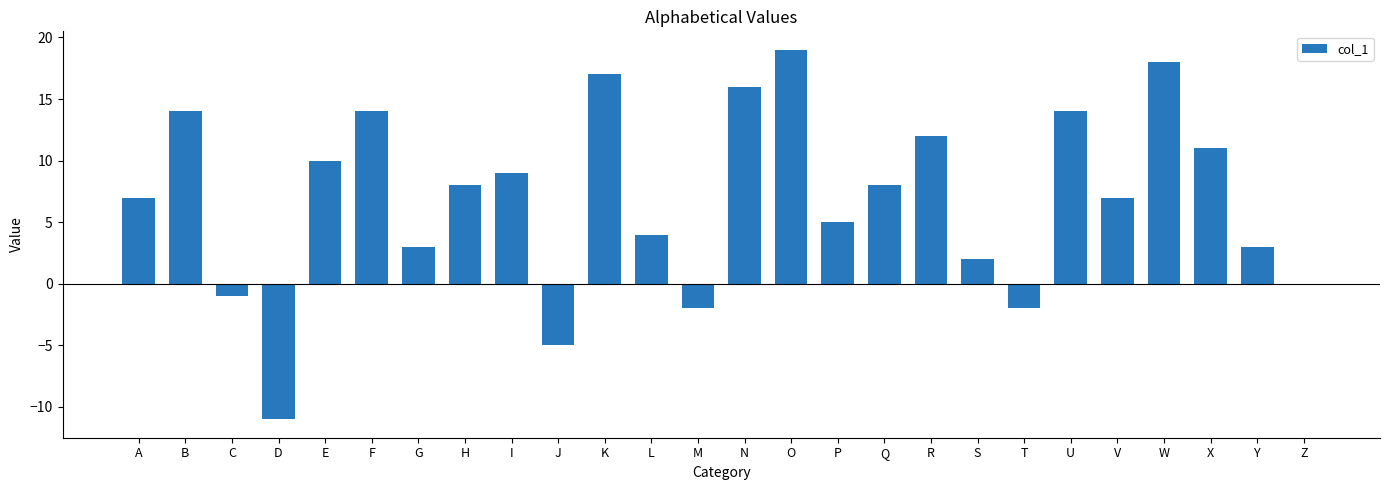

Count the number of data series in this chart.

1